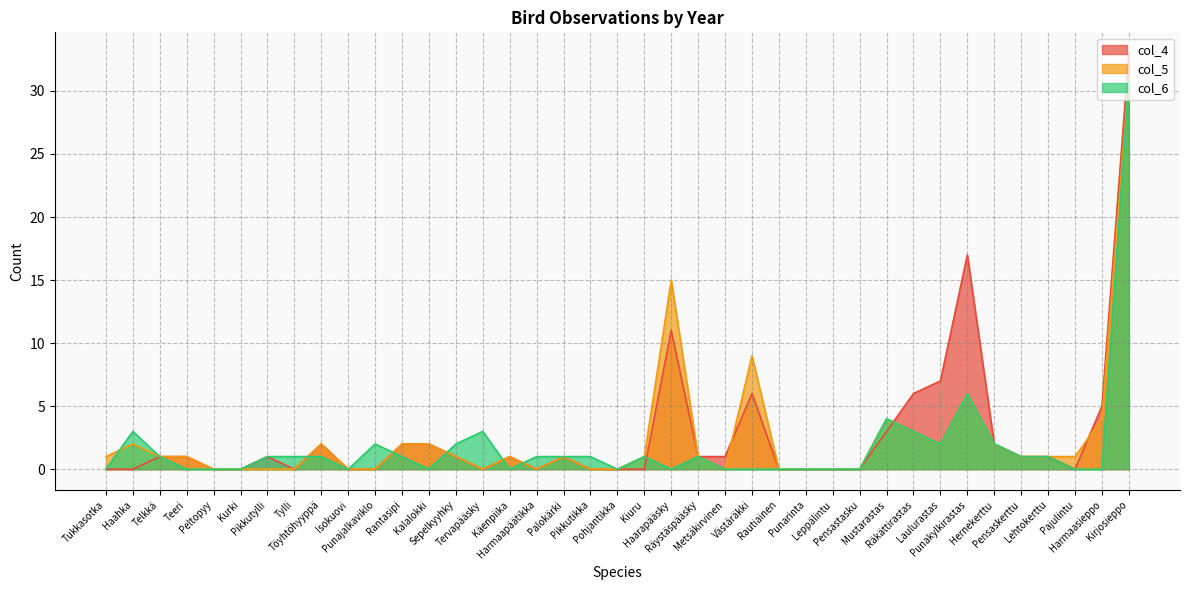

Where is the first local minimum for col_6?

Isokuovi